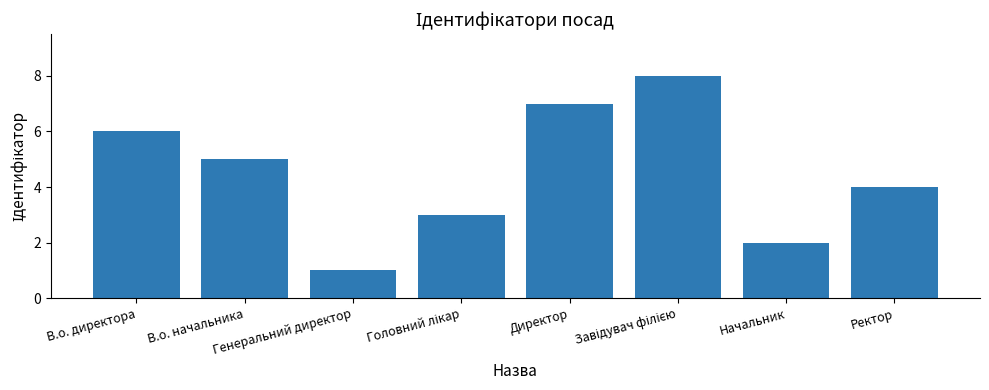

Is it true that the value at Ректор is 1?

False